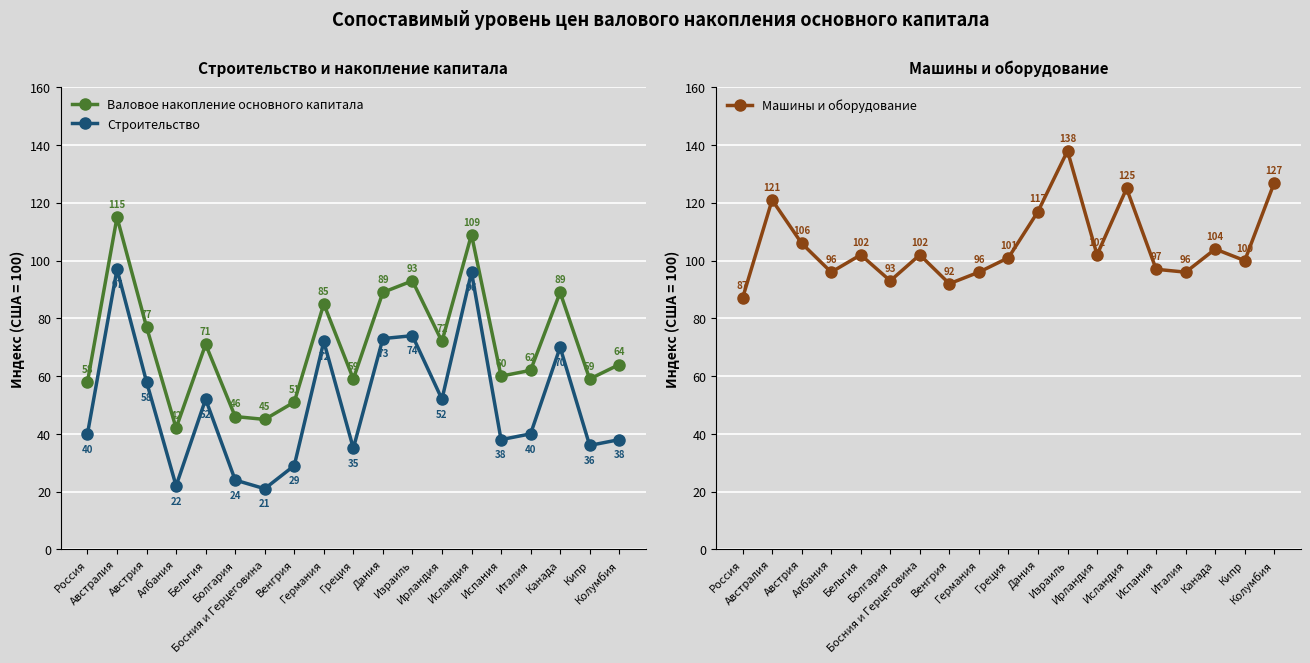

Rank the series by their maximum value, from lowest to highest.

Строительство, Валовое накопление основного капитала, Машины и оборудование